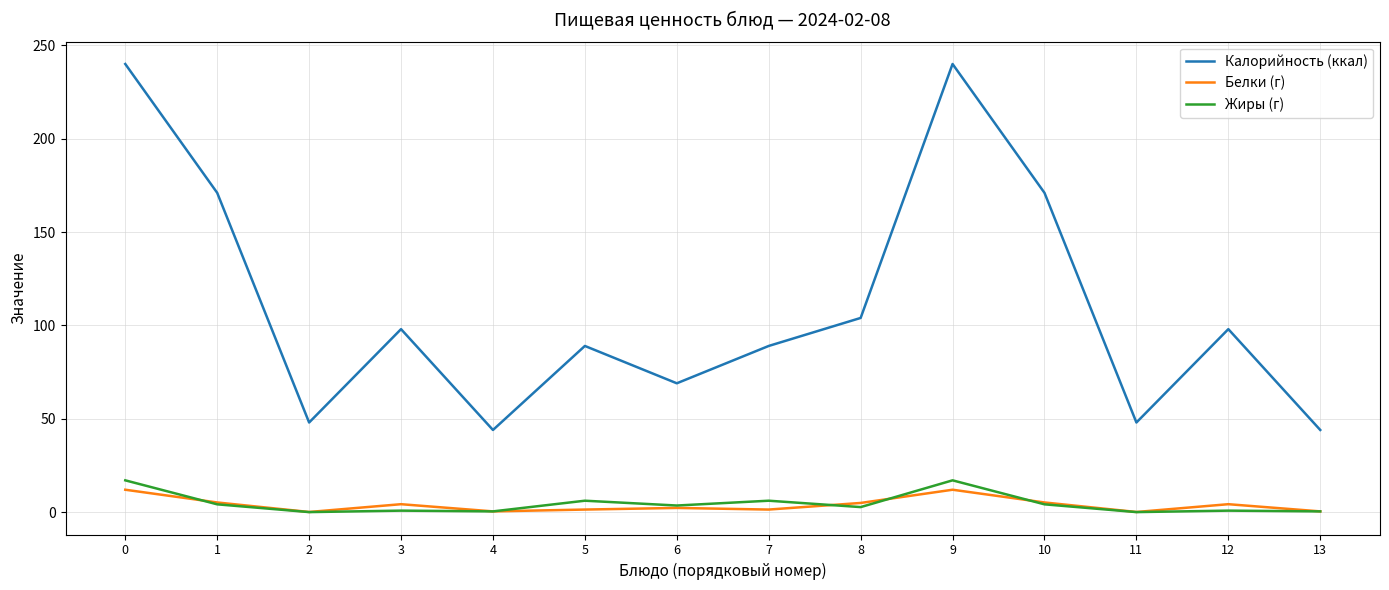

True or false: Белки (г) and Жиры (г) intersect in this chart.

True